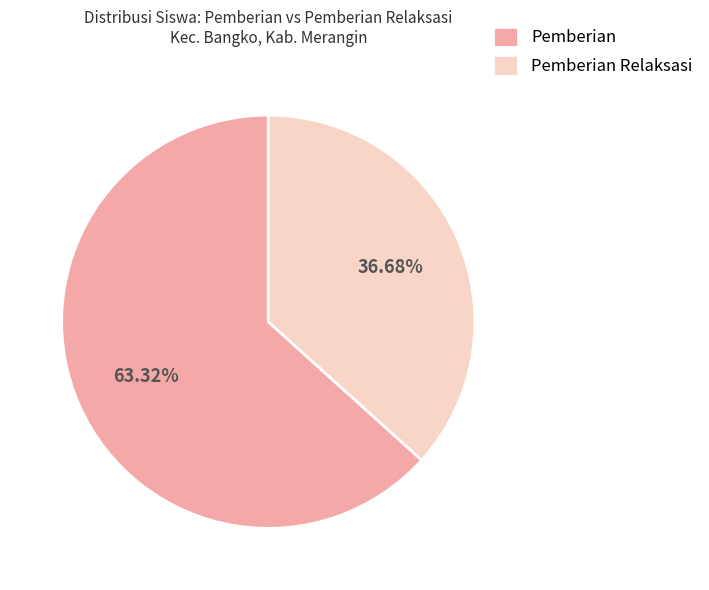

Which slice is the largest?

Pemberian